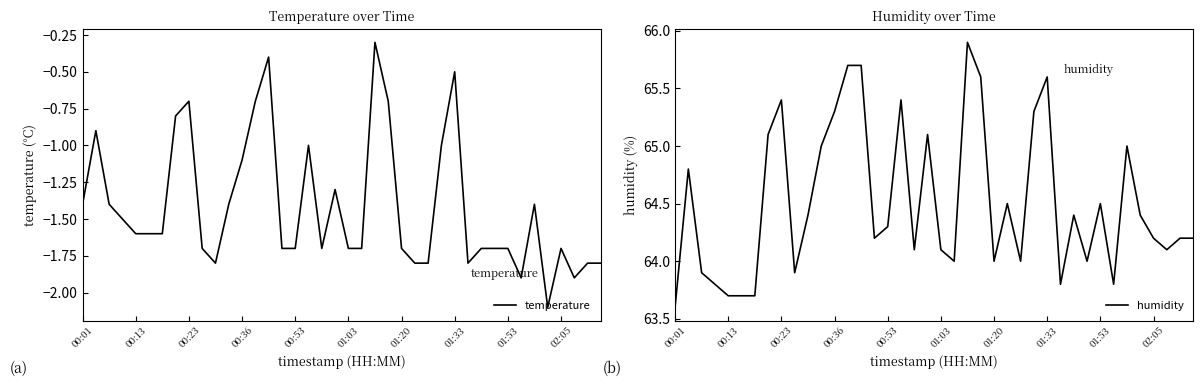

True or false: temperature and humidity cross at least once.

False